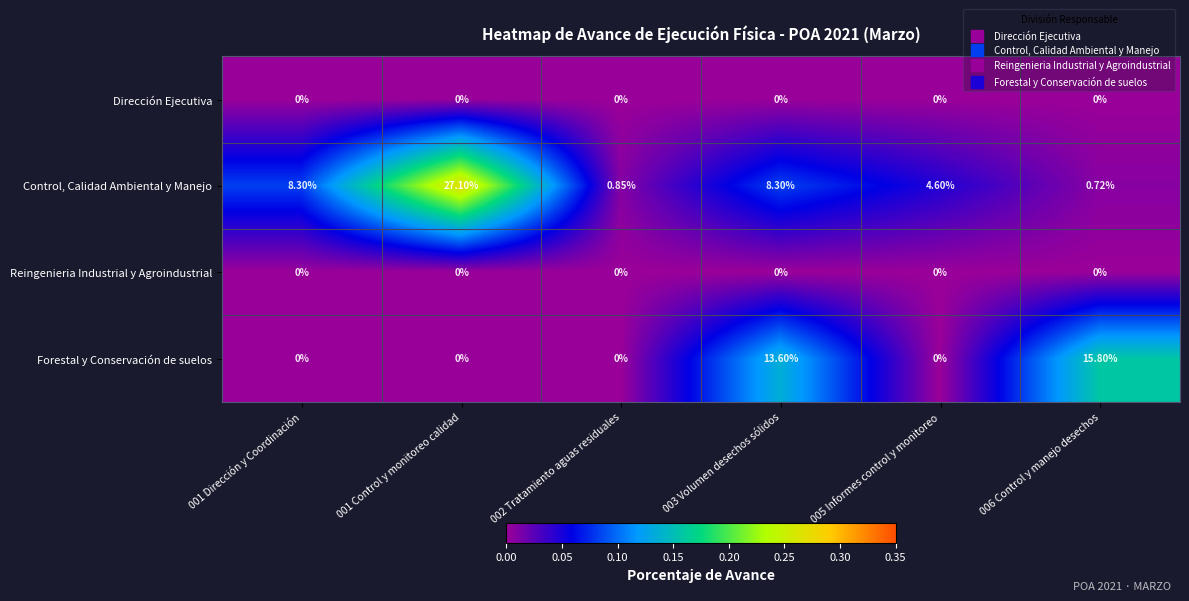

Which series has the largest total across all categories?

Control, Calidad Ambiental y Manejo